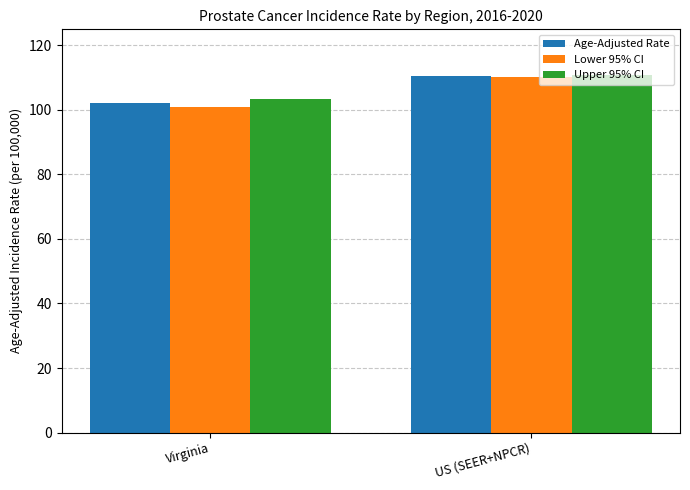

At how many categories does at least one series exceed 102?

2